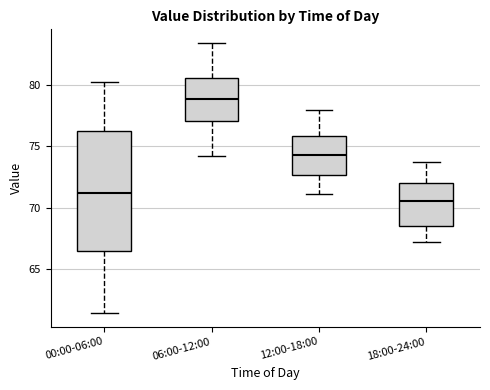

Which box's median line is the highest?

06:00-12:00